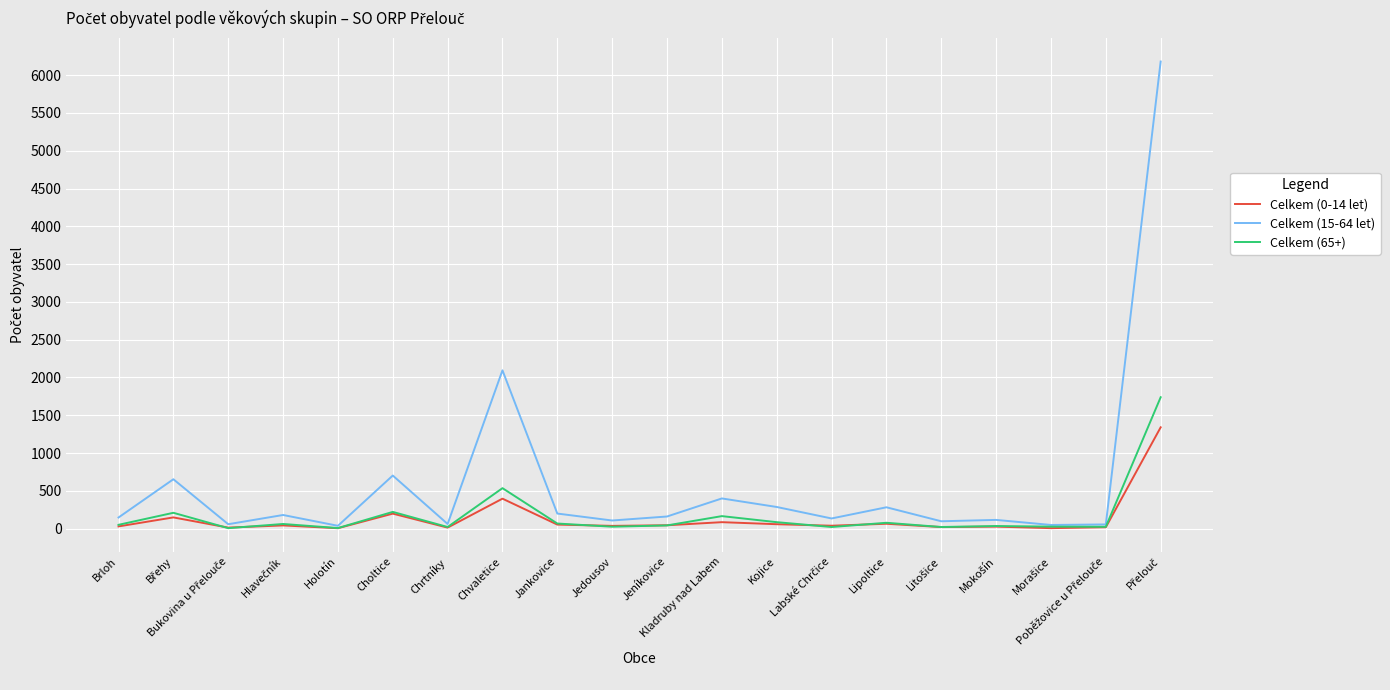

What are all the series names shown in the legend?

Celkem (0-14 let), Celkem (15-64 let), Celkem (65+)